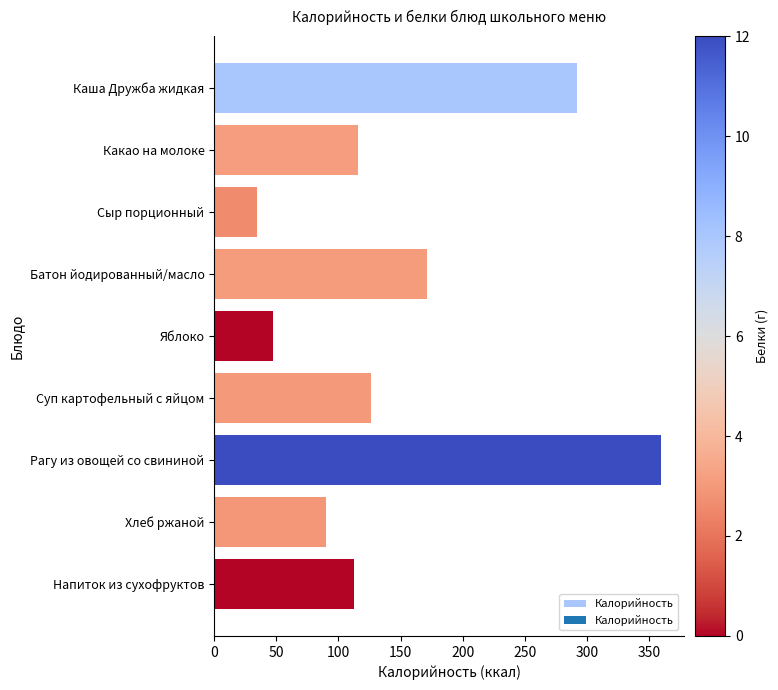

Reading top to bottom, list all the values displayed in this chart.

Каша Дружба жидкая=291.7	Какао на молоке=115.4	Сыр порционный=34.4	Батон йодированный/масло=170.9	Яблоко=47.0	Суп картофельный с яйцом=126.3	Рагу из овощей со свининой=360.0	Хлеб ржаной=90.0	Напиток из сухофруктов=112.7